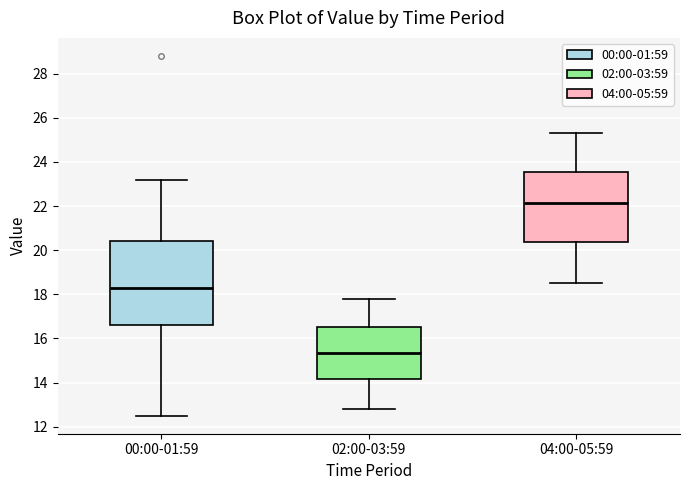

Where does the median line of the box for 00:00-01:59 sit on the y-axis? The values are not printed on the chart, so give them approximately, as read against the axis.

18.4